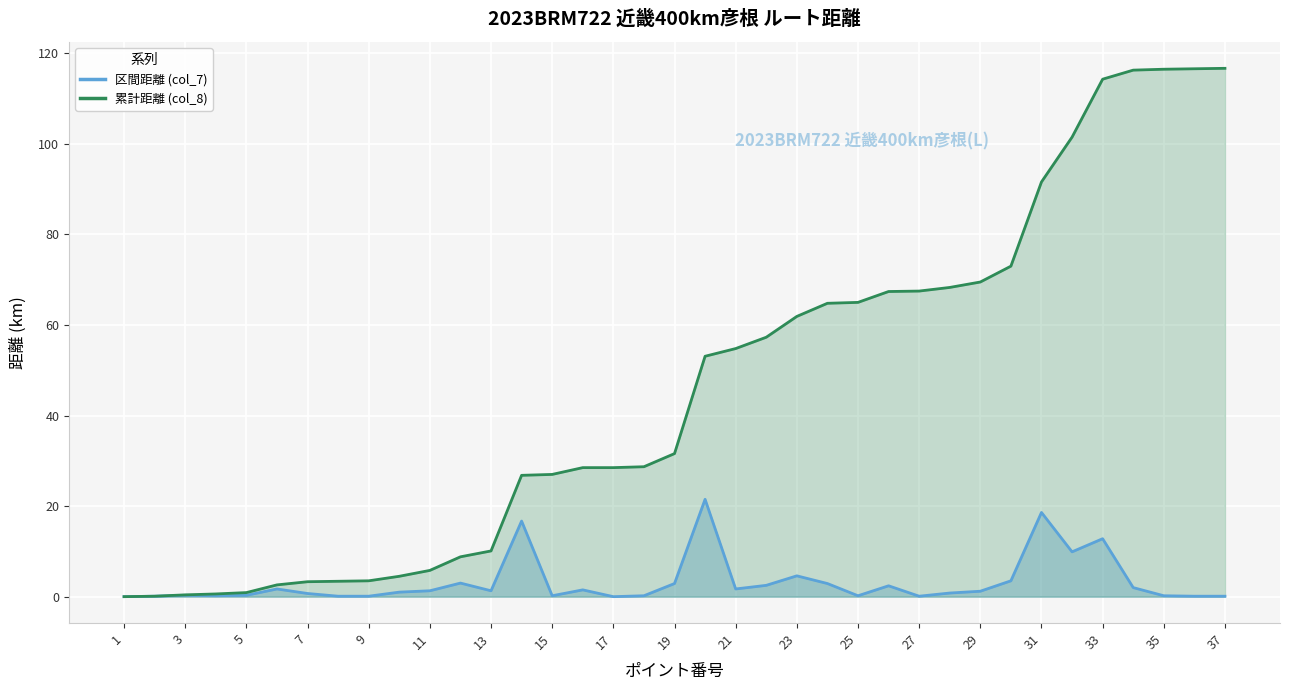

What is the spread (max minus min) of values at 19?

28.7